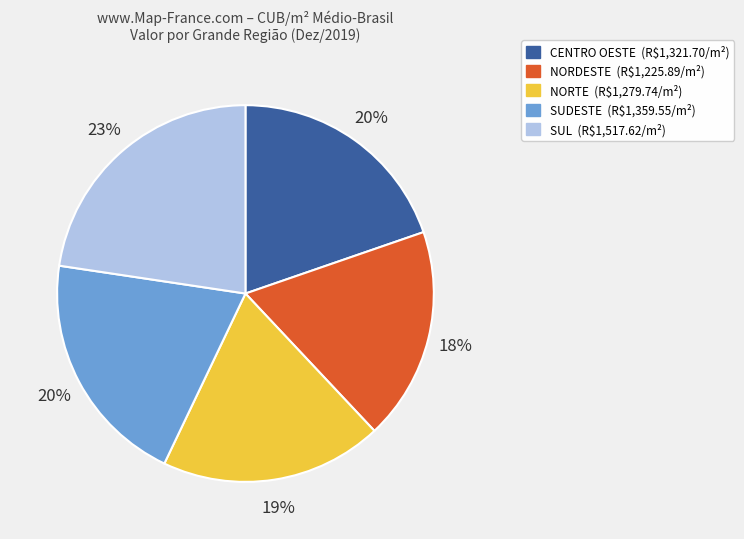

To the nearest percent, what is the average slice percentage?

20%